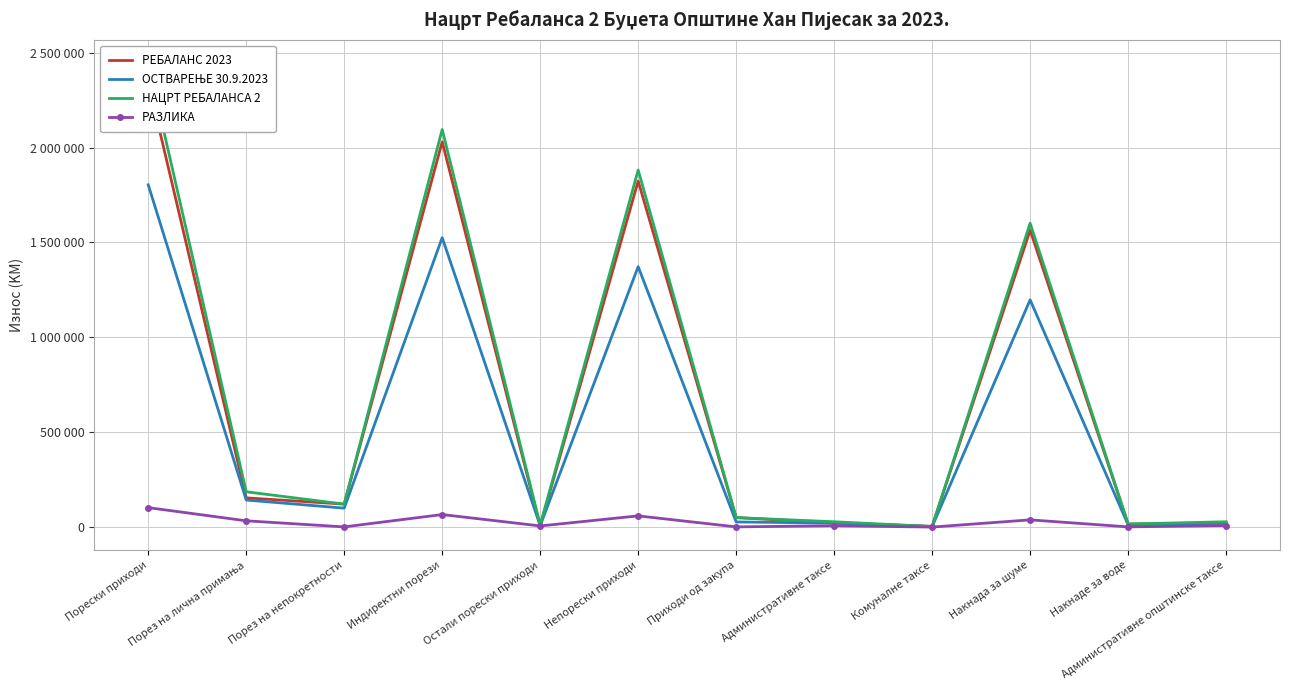

How many data points in ОСТВАРЕЊЕ 30.9.2023 are less than 98755?

6